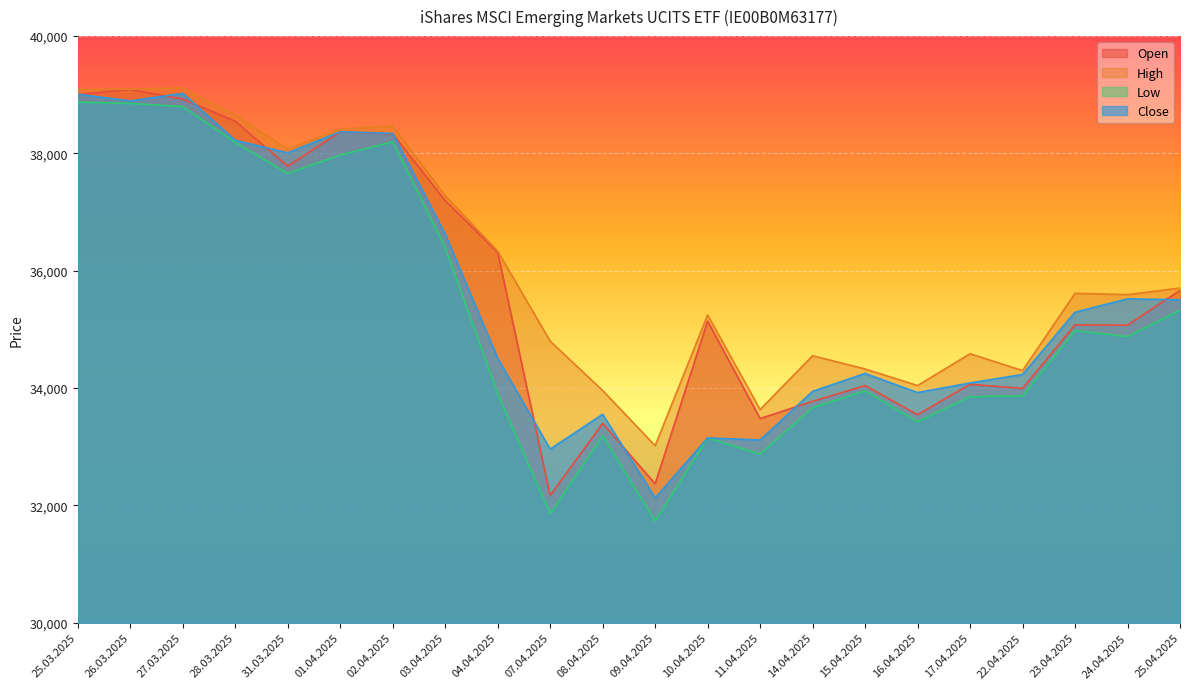

What is the difference between the highest and lowest values at 01.04.2025?

441